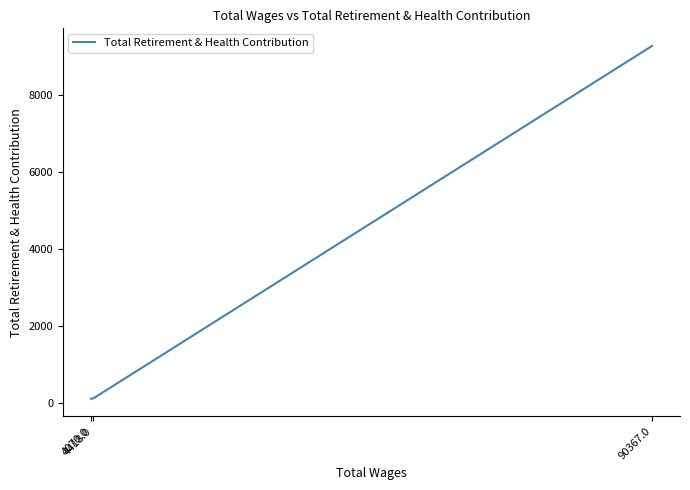

What is the difference between the values at 4070.0 and 4418.0?

5